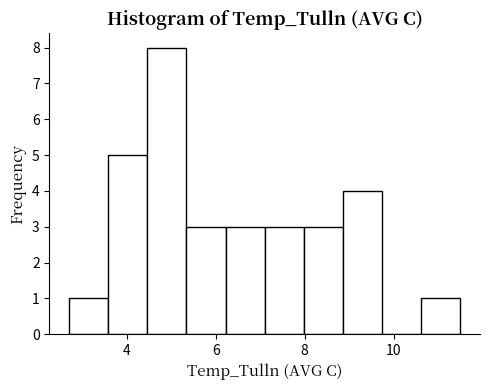

Reading left to right, transcribe this chart: for each bar, give the range it covers on the x-axis and its height. Neither the bar edges nor the heights are printed on the chart, so give them approximately, as read against the axes.

2.70 to 3.58: 1
3.58 to 4.46: 5
4.46 to 5.34: 8
5.34 to 6.22: 3
6.22 to 7.10: 3
7.10 to 7.98: 3
7.98 to 8.86: 3
8.86 to 9.74: 4
9.74 to 10.62: 0
10.62 to 11.50: 1